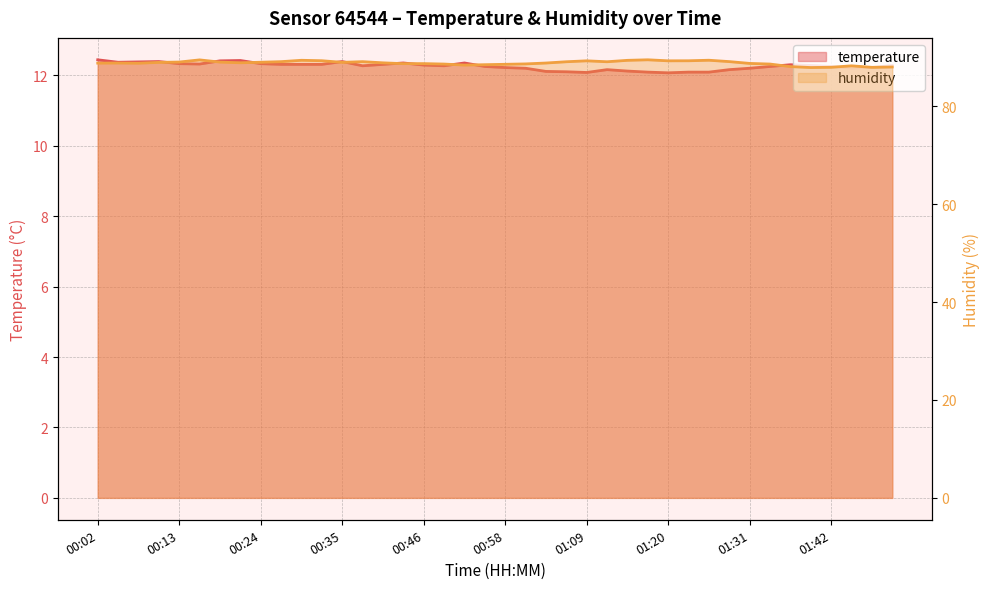

What is the value of the temperature point at the 5th from the left?

12.3